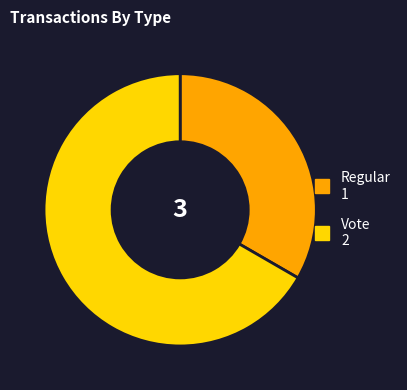

Is Regular the majority of the pie?

No